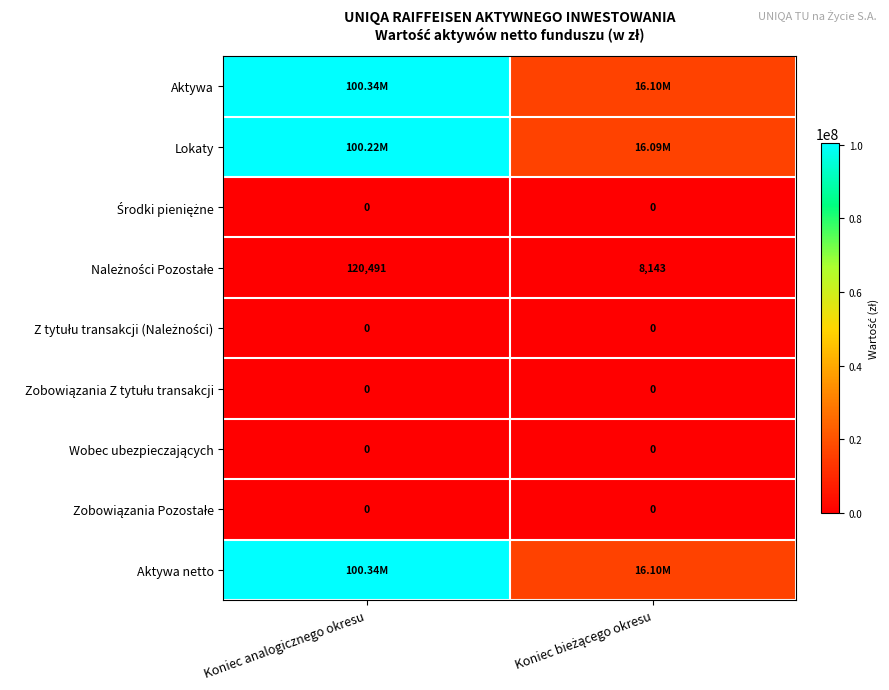

What is the sum of all Aktywa values?

116440382.1